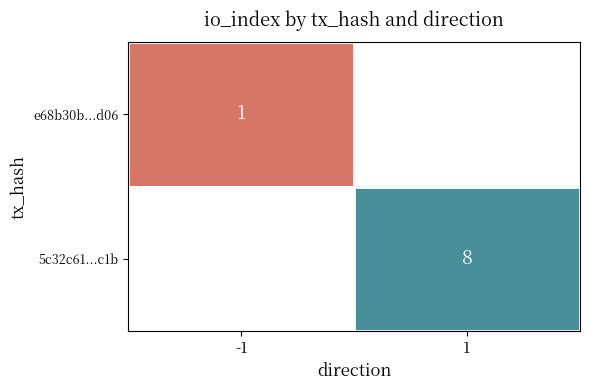

Which label corresponds to the largest value in the chart?

1